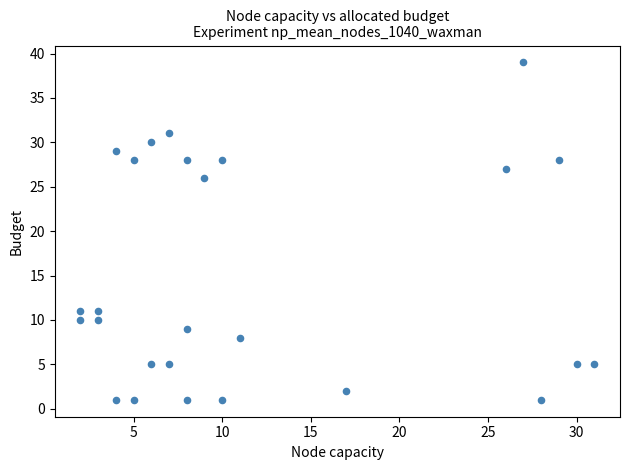

What is the range of Y values (max minus min)?

38